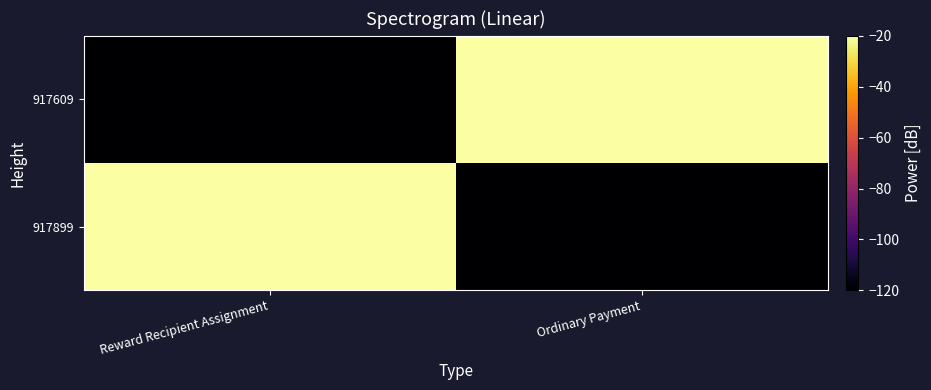

How many distinct data groups are displayed?

2